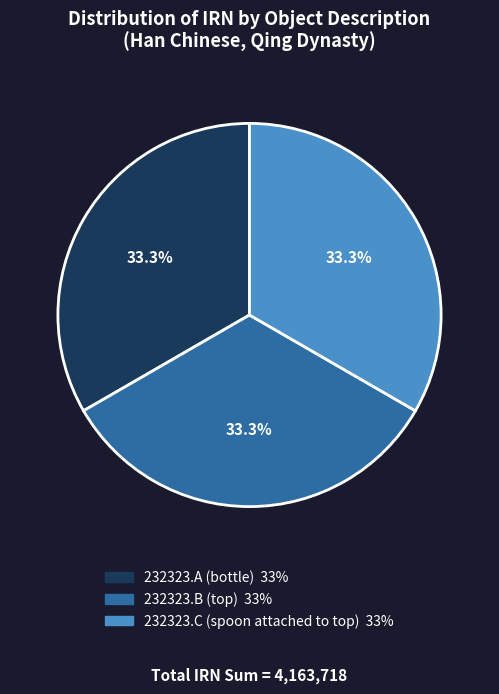

Does any single category account for the majority?

No